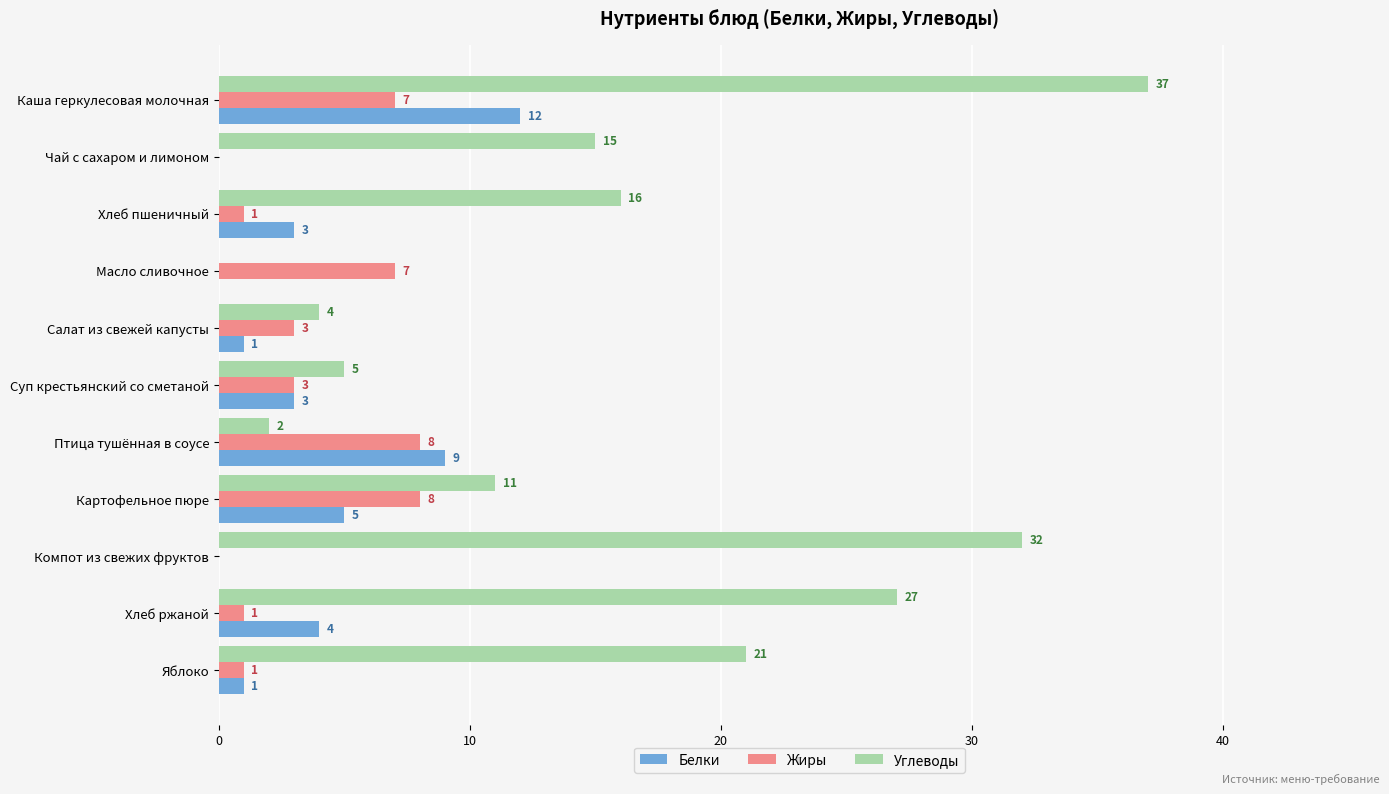

Is it true that Углеводы equals 28 at Хлеб пшеничный?

False